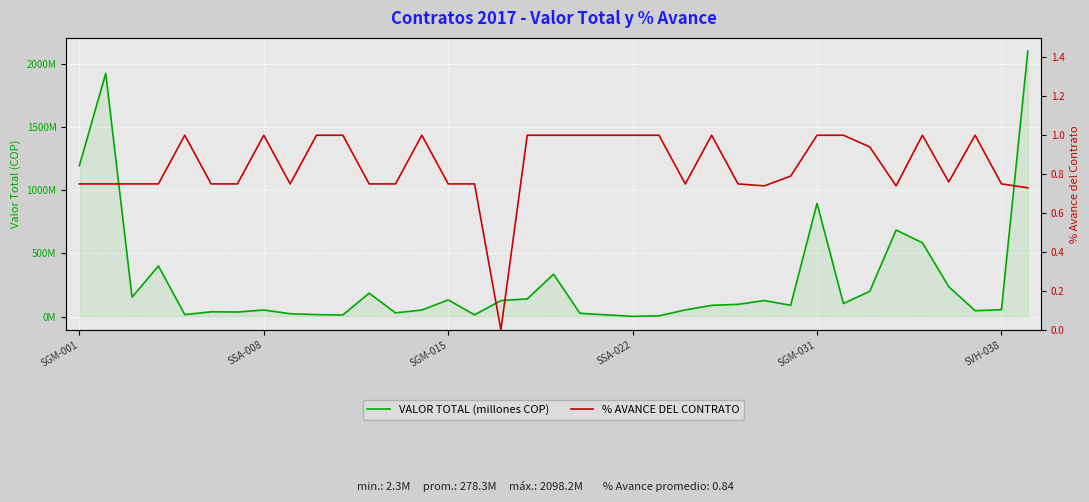

True or false: % AVANCE DEL CONTRATO has a value of 0.4 at SSA-022.

False